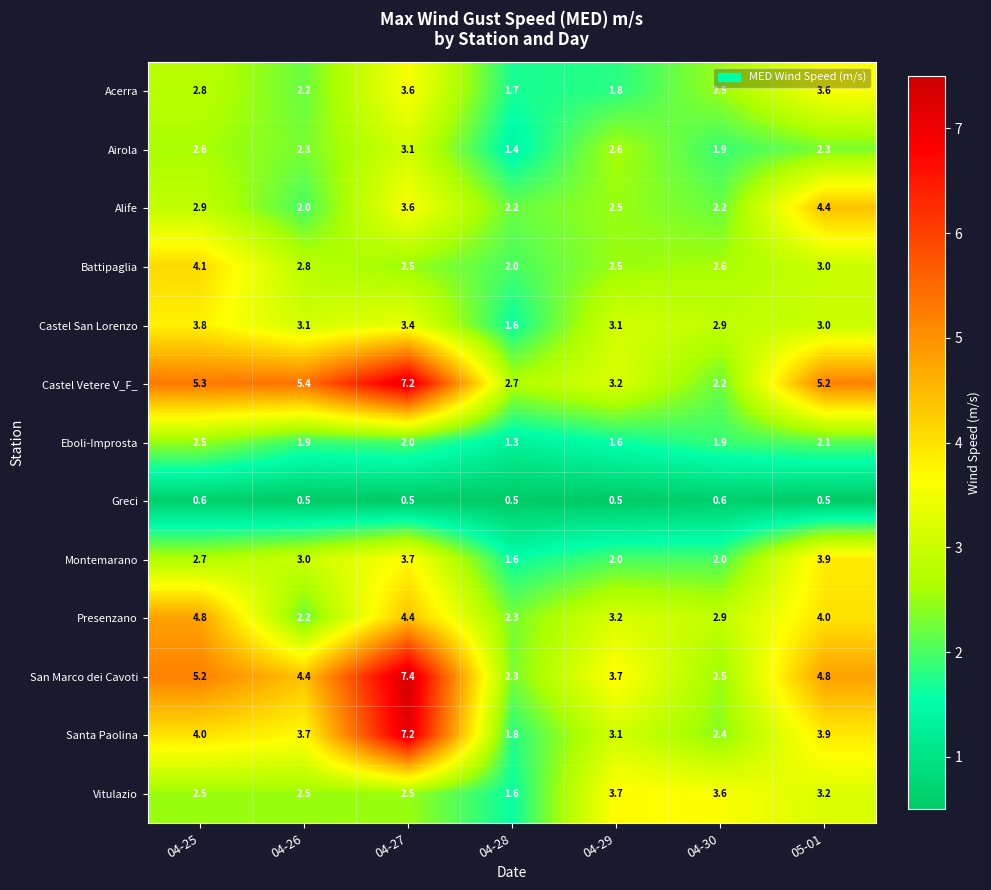

What is the total value across all series at 04-30?

30.2